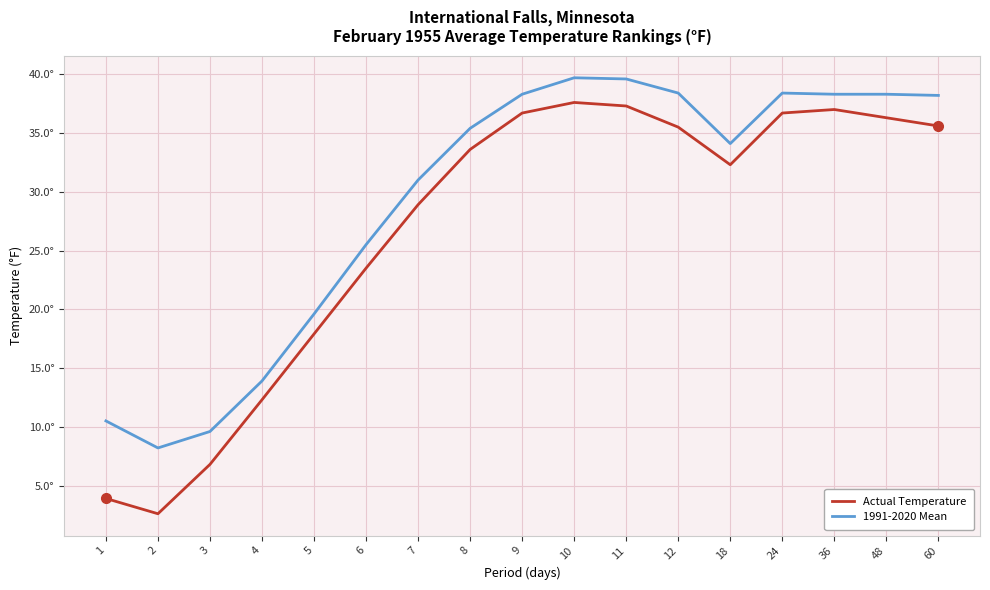

What is the difference between the highest and lowest values at 24?

1.7